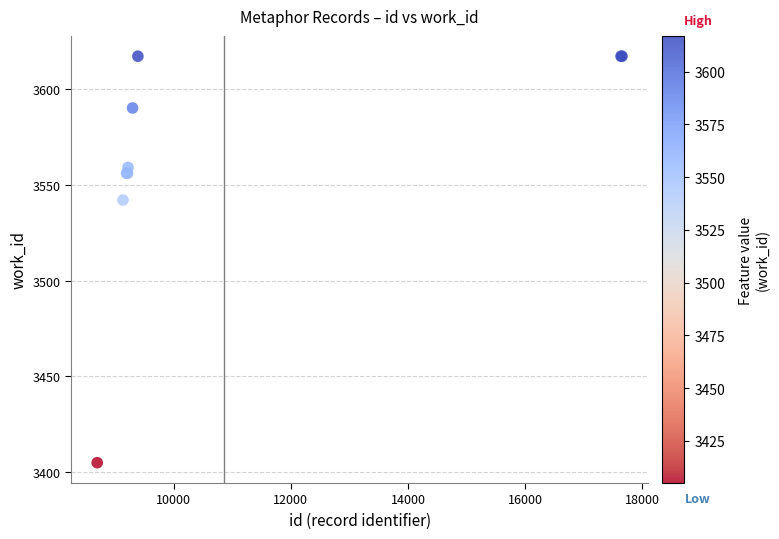

What Y value in the scatter plot is closest to 3511?

3542